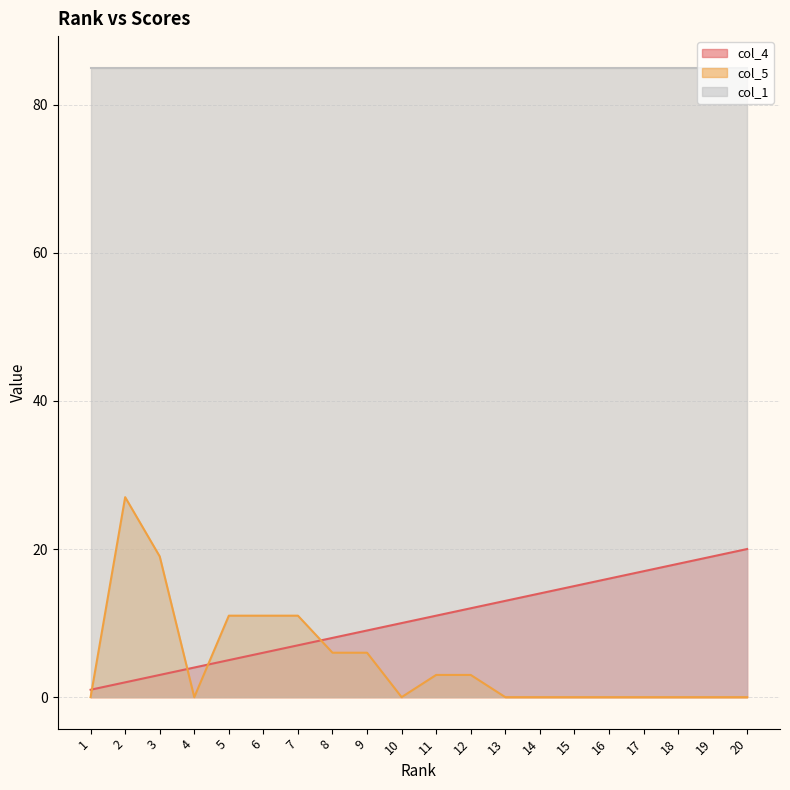

How many series are shown in this chart?

3